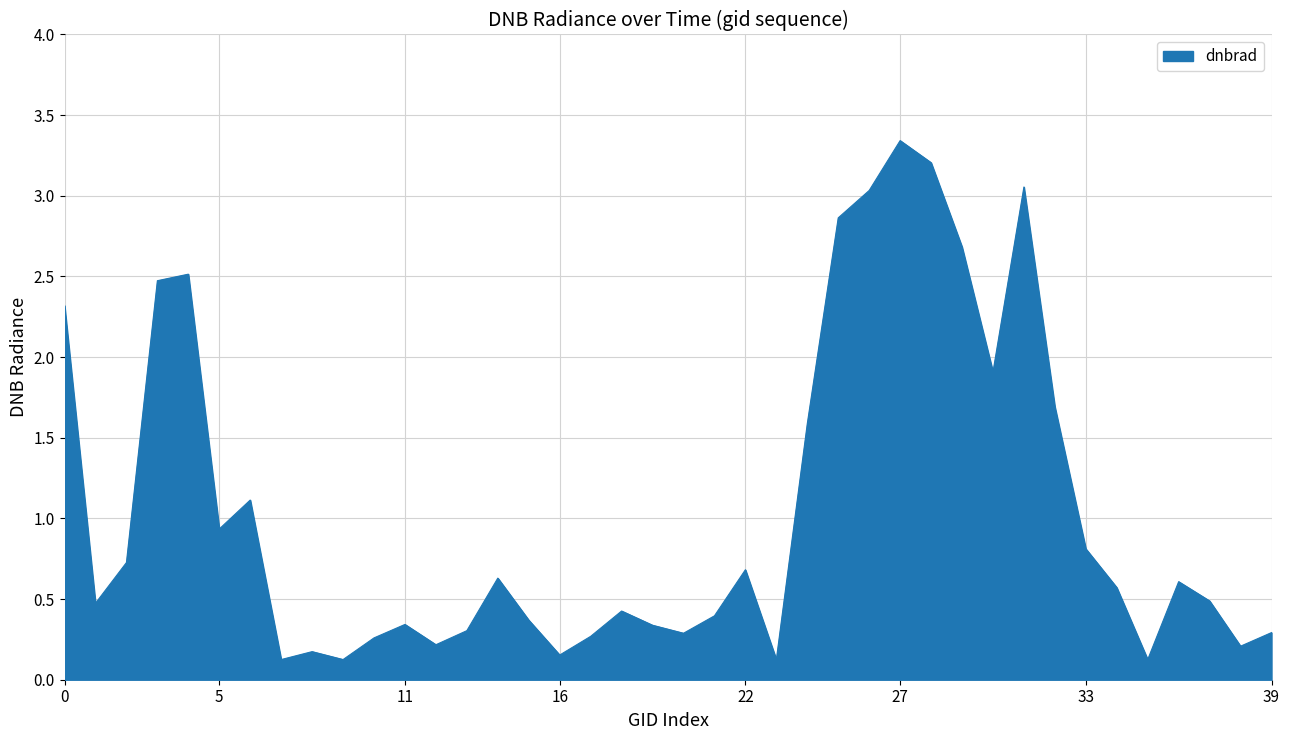

What is the difference between the maximum and minimum values?

3.2